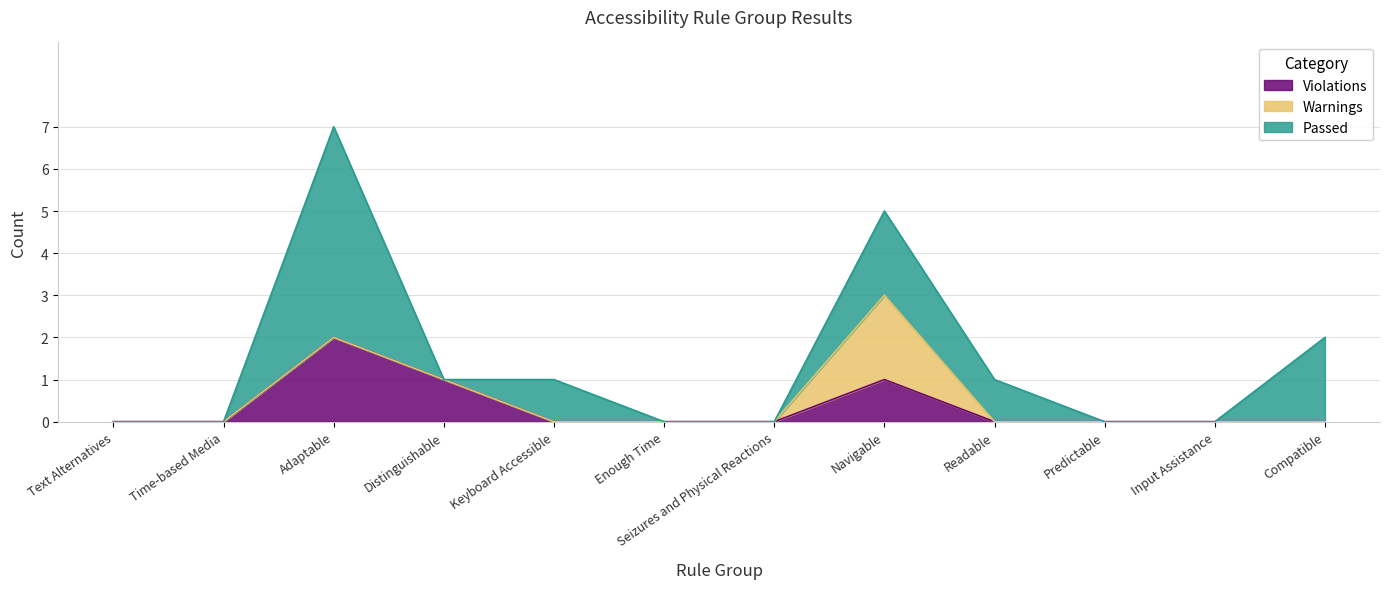

How many intersections are there between Violations and Passed?

2